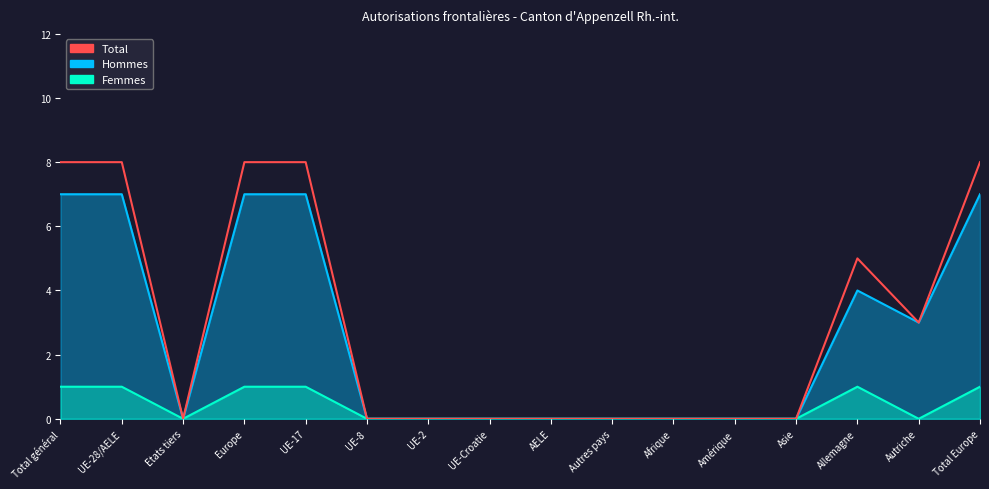

What is the average value?

3